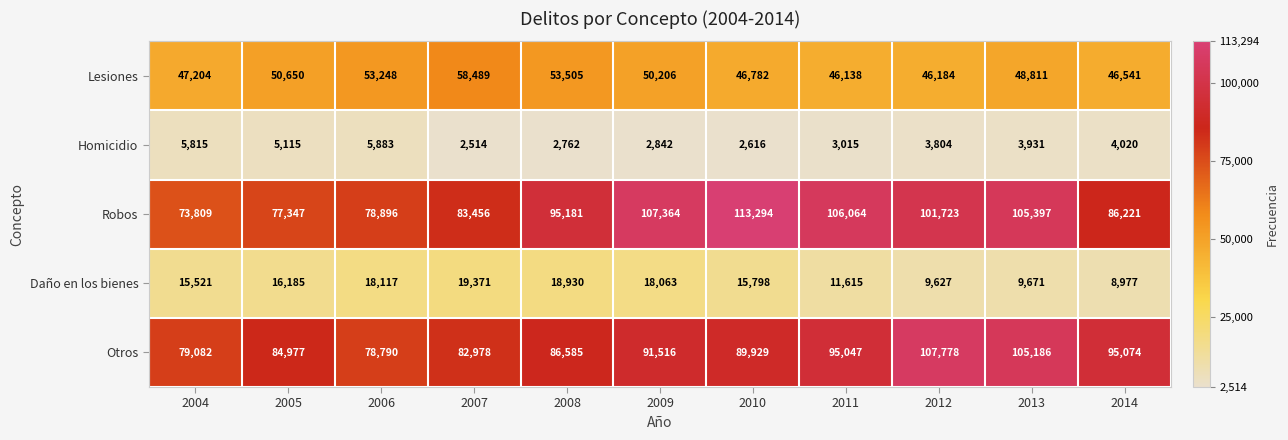

The value of Lesiones at 2004 is 47204. True or false?

True